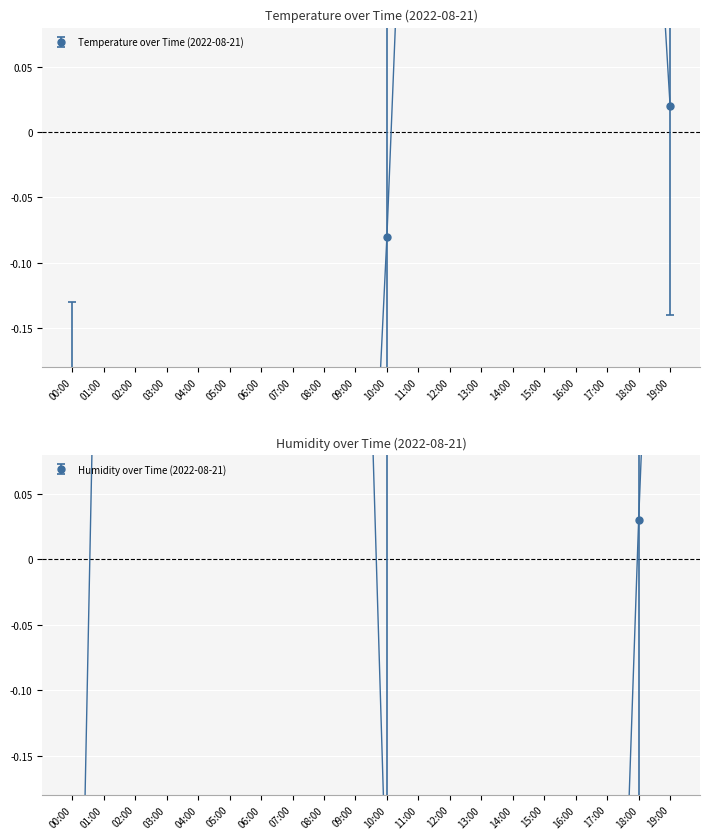

Which series changed the most between 09:00 and 12:00?

humidity